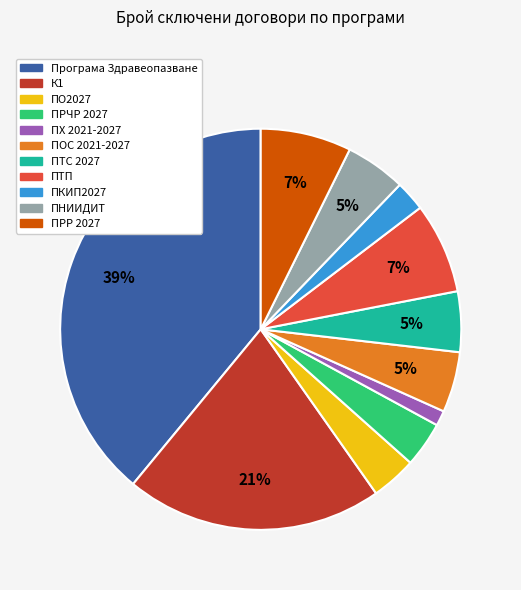

What is the ratio of the value at ПКИП2027 to the value at Програма Здравеопазване?

0.1